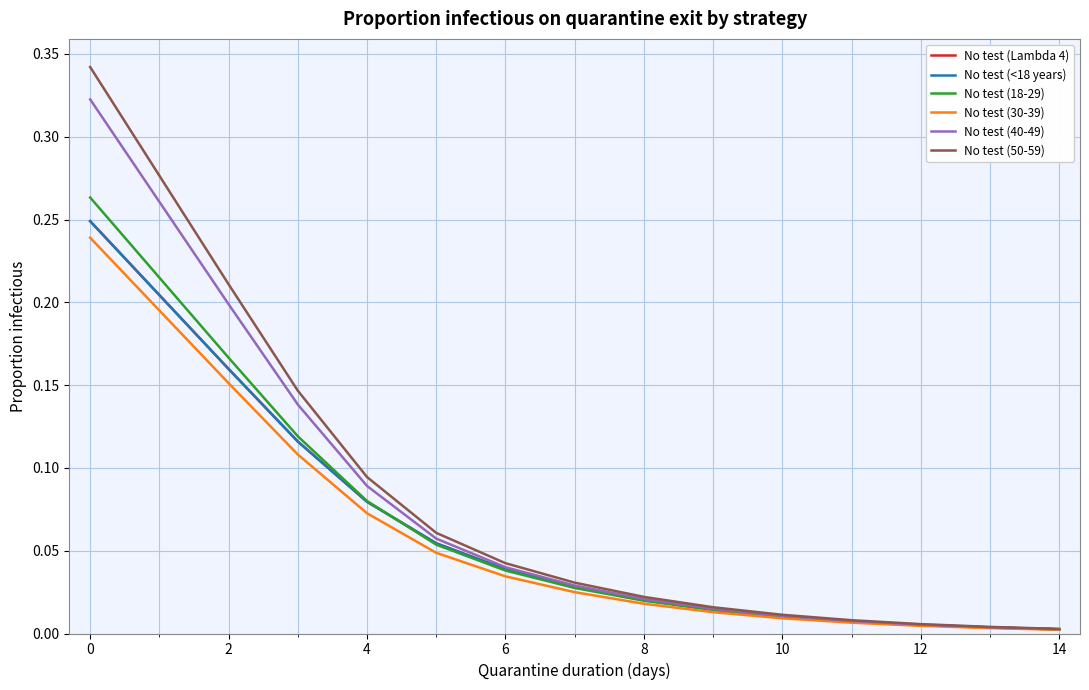

Does the chart display data point markers on the line(s)?

No